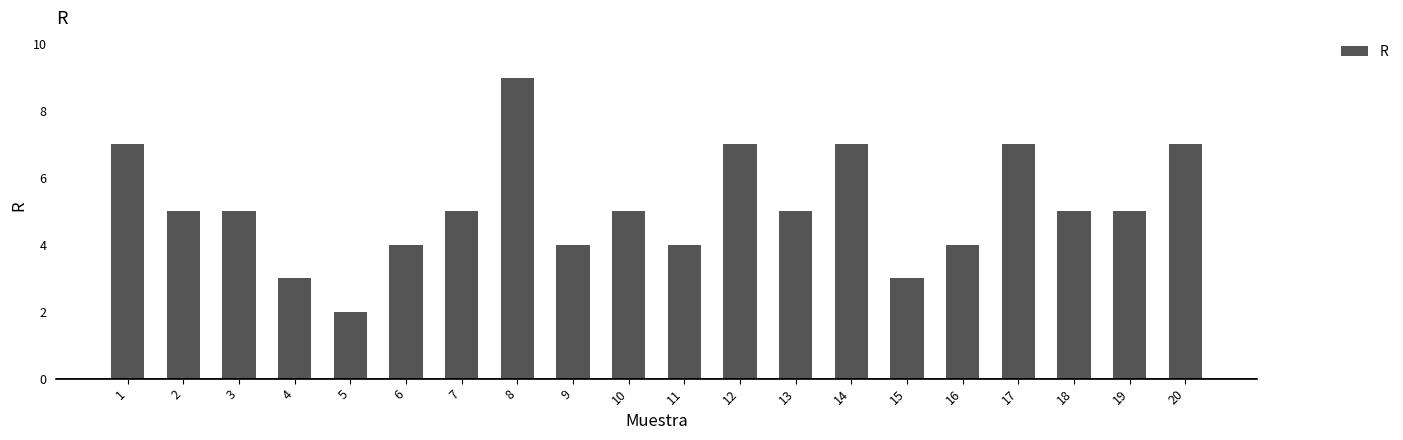

True or false: the data shows 7 at 1.

True